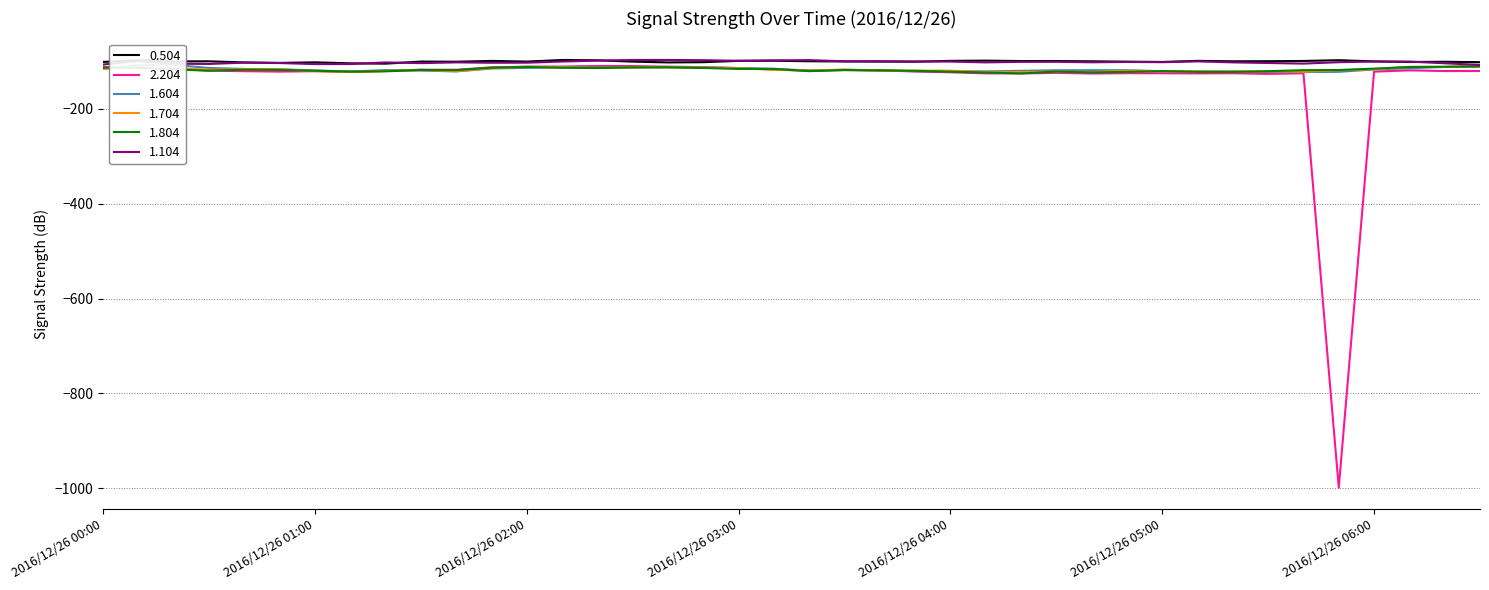

What position from the left is 2016/12/26 01:20?

9